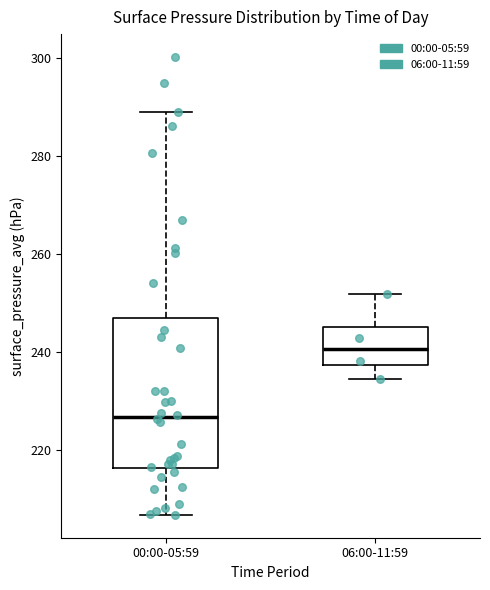

Reading left to right, read every box against the y-axis: the position of its median line, the range the box covers, and the ends of its whiskers. The values are not printed on the chart, so give them approximately, as read against the axis.

00:00-05:59: median 226, box 216 to 246, whiskers 206 to 290
06:00-11:59: median 240, box 238 to 246, whiskers 234 to 252